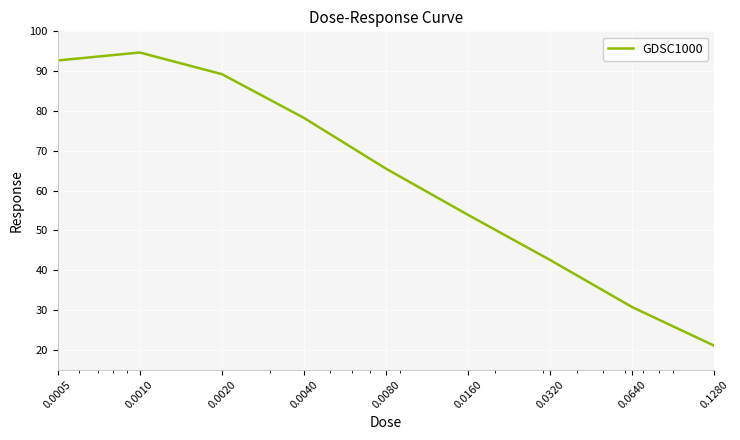

What is the sum of all values?

568.4